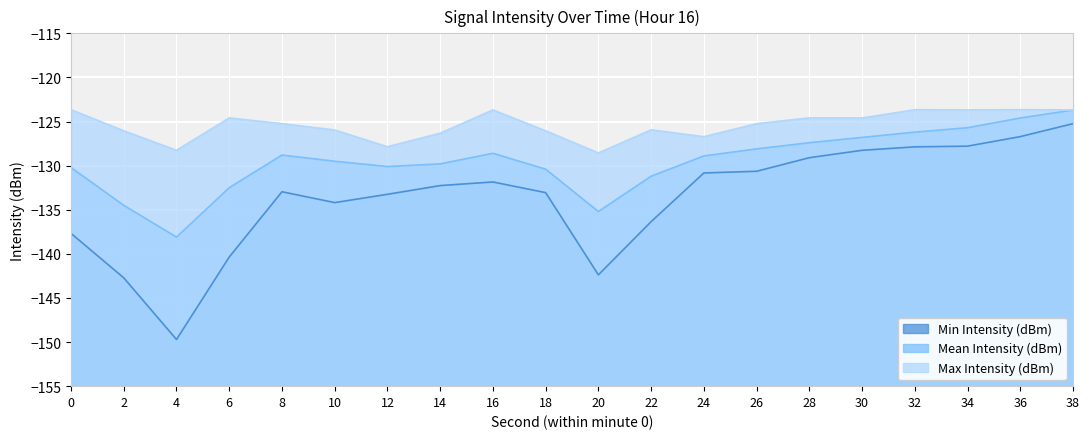

At how many categories does at least one series exceed -149?

20